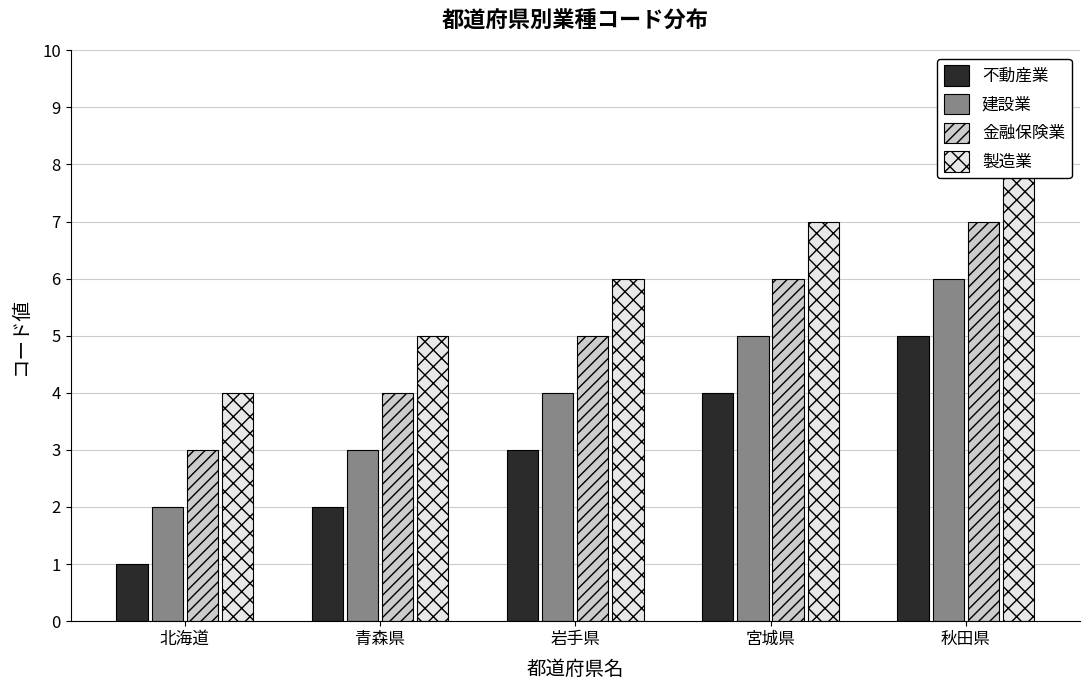

Rank the series at 宮城県 from highest to lowest value.

製造業, 金融保険業, 建設業, 不動産業